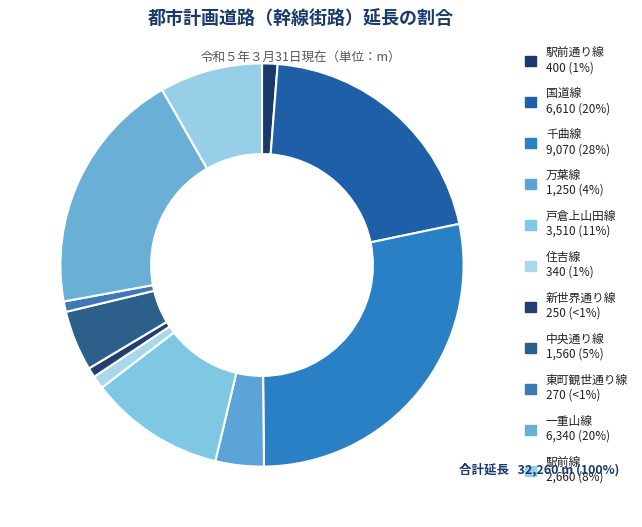

How many segments does this pie chart have?

11